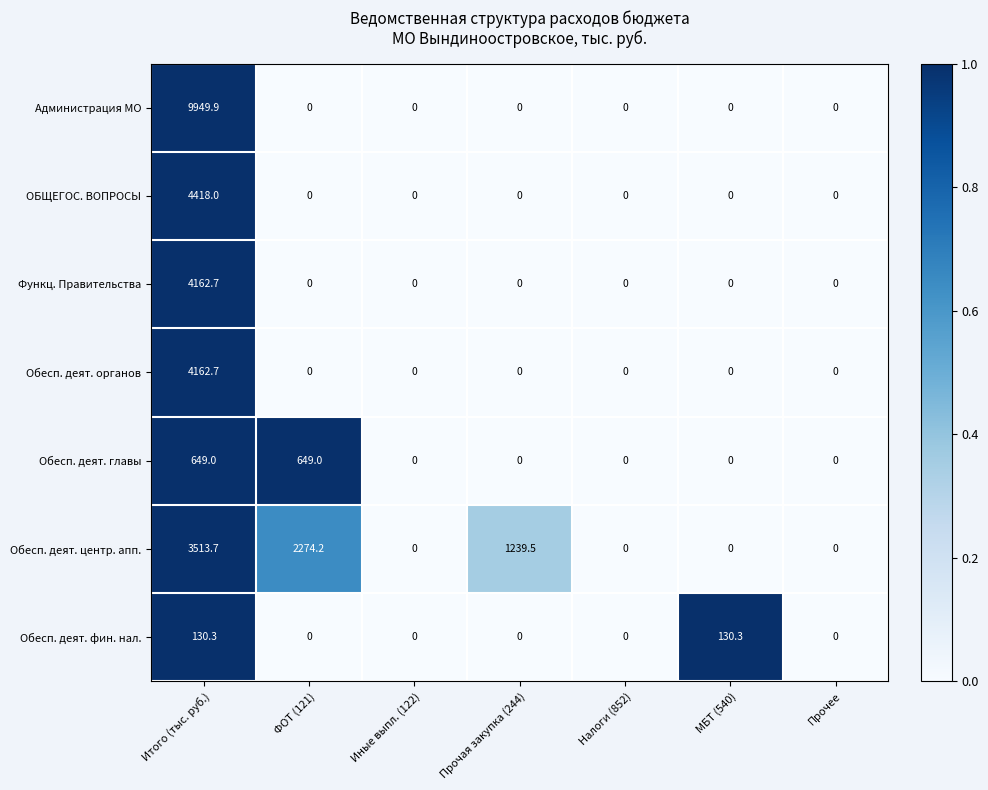

How many series are shown in this chart?

7